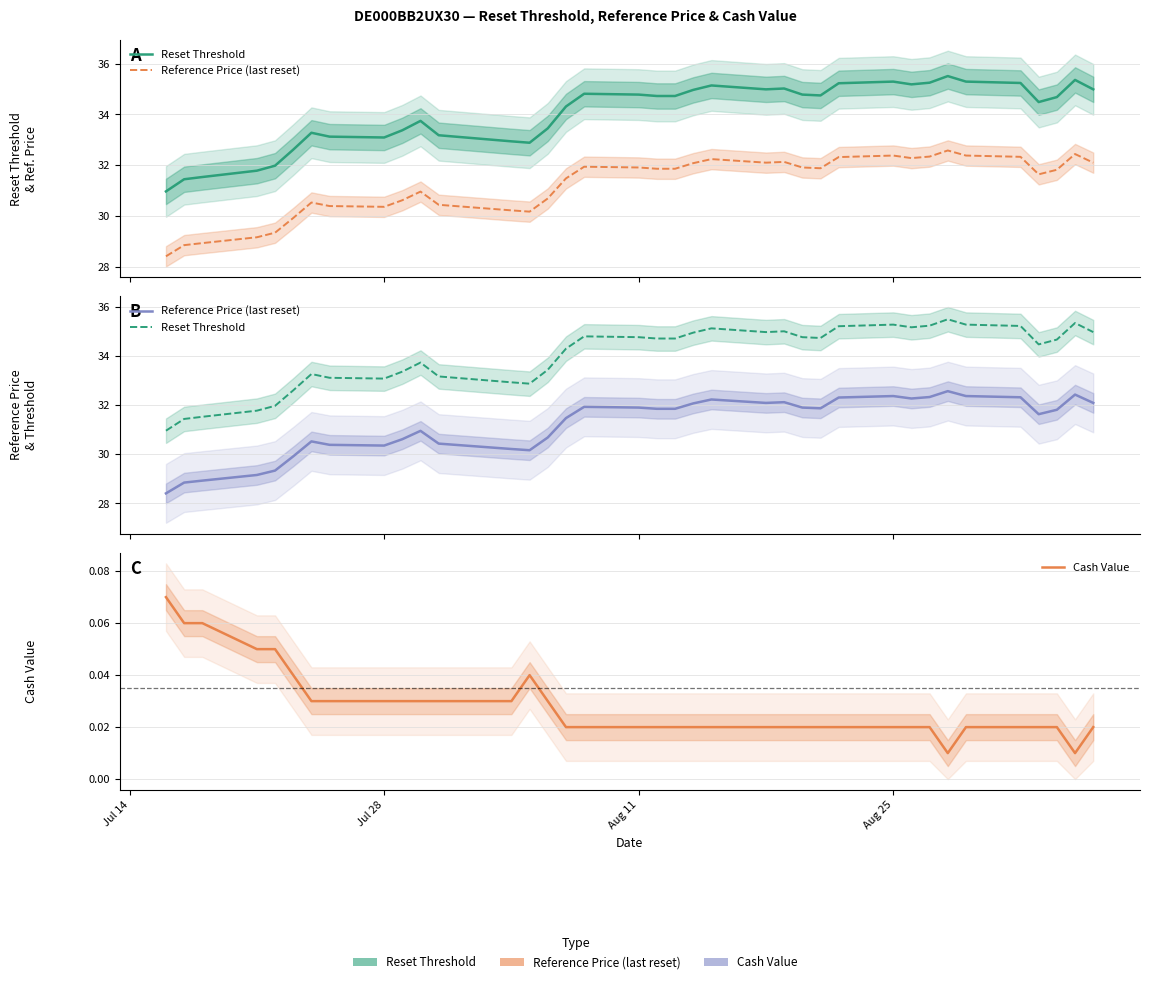

In Cash Value, how many points are higher than both neighbors (excluding endpoints)?

1